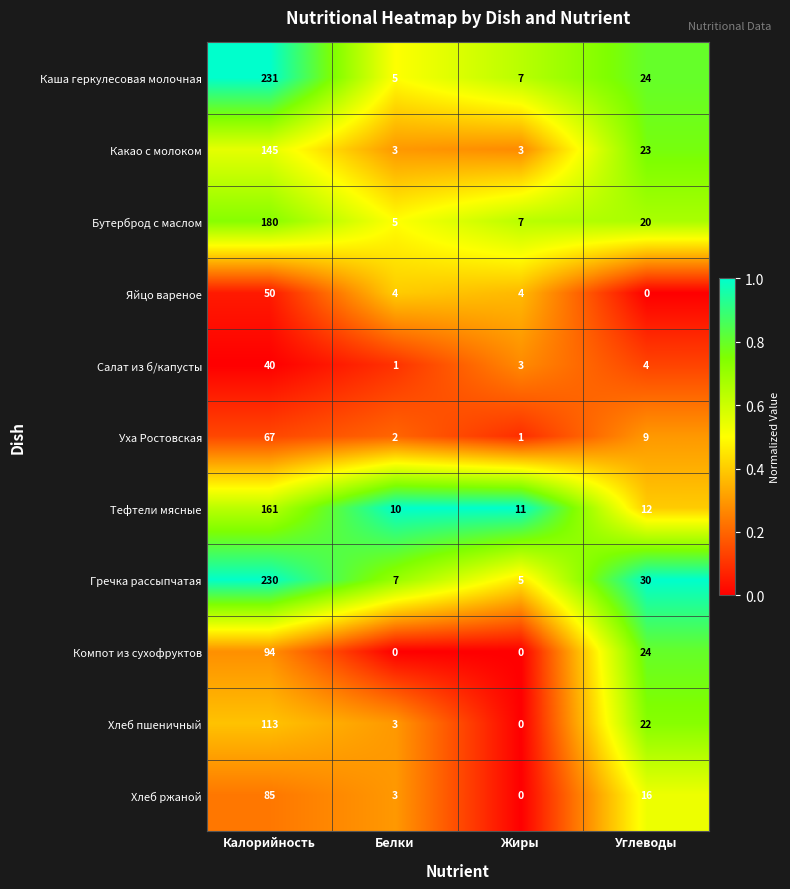

At how many categories does at least one series exceed 0?

4